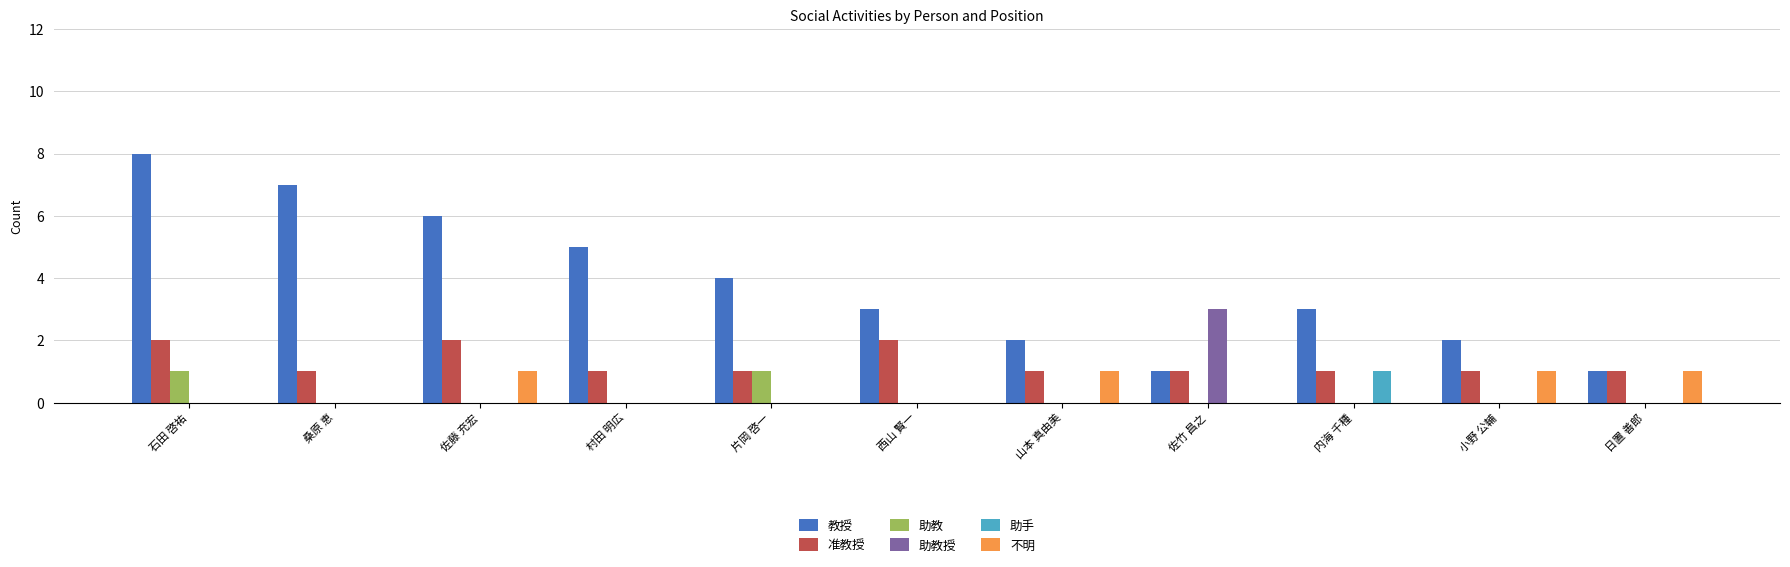

The 助教授 series shows 0 at 桑原 恵. True or false?

True